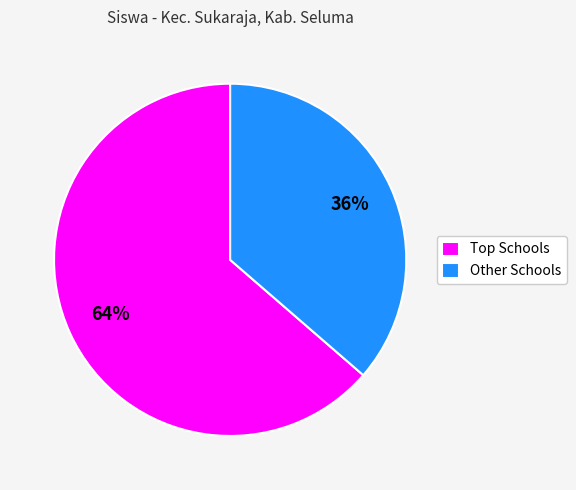

Is there a majority slice in this chart?

Yes